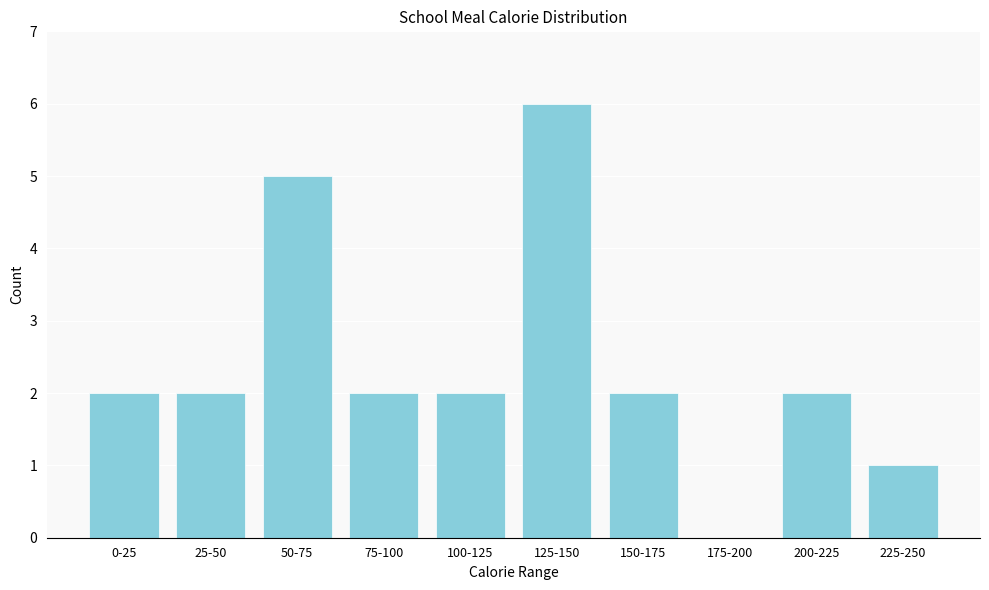

Reading left to right, extract all data points from this chart.

0-25=2	25-50=2	50-75=5	75-100=2	100-125=2	125-150=6	150-175=2	175-200=0	200-225=2	225-250=1